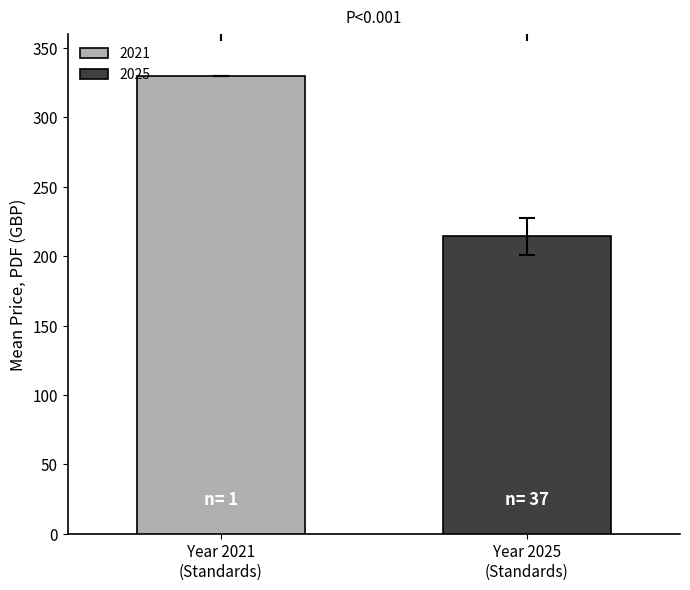

What is the lowest value of the 2021 series?

330.0